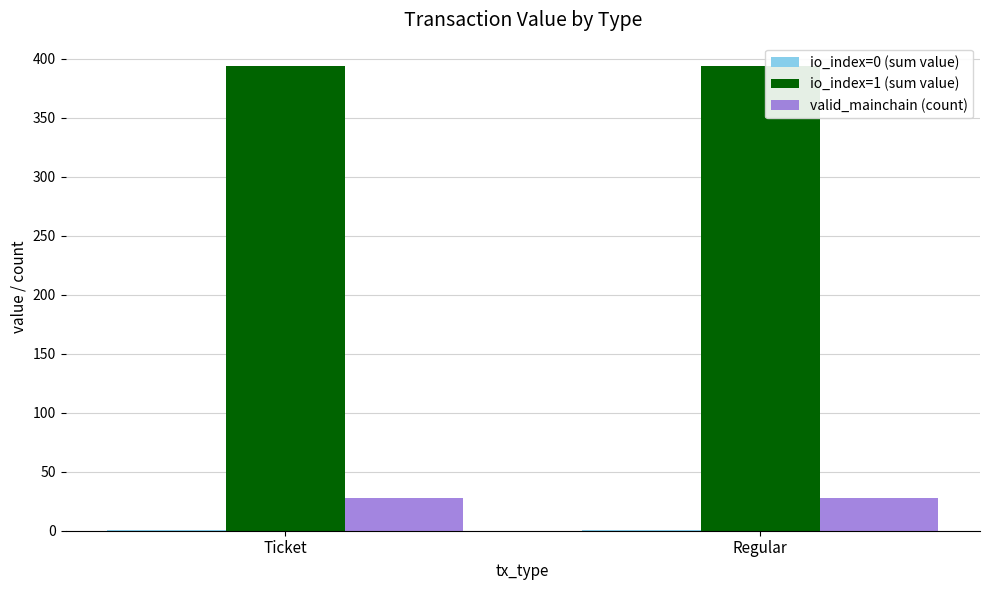

Is the value of io_index=1 (sum value) at Regular greater than the value of valid_mainchain (count) at Ticket?

Yes